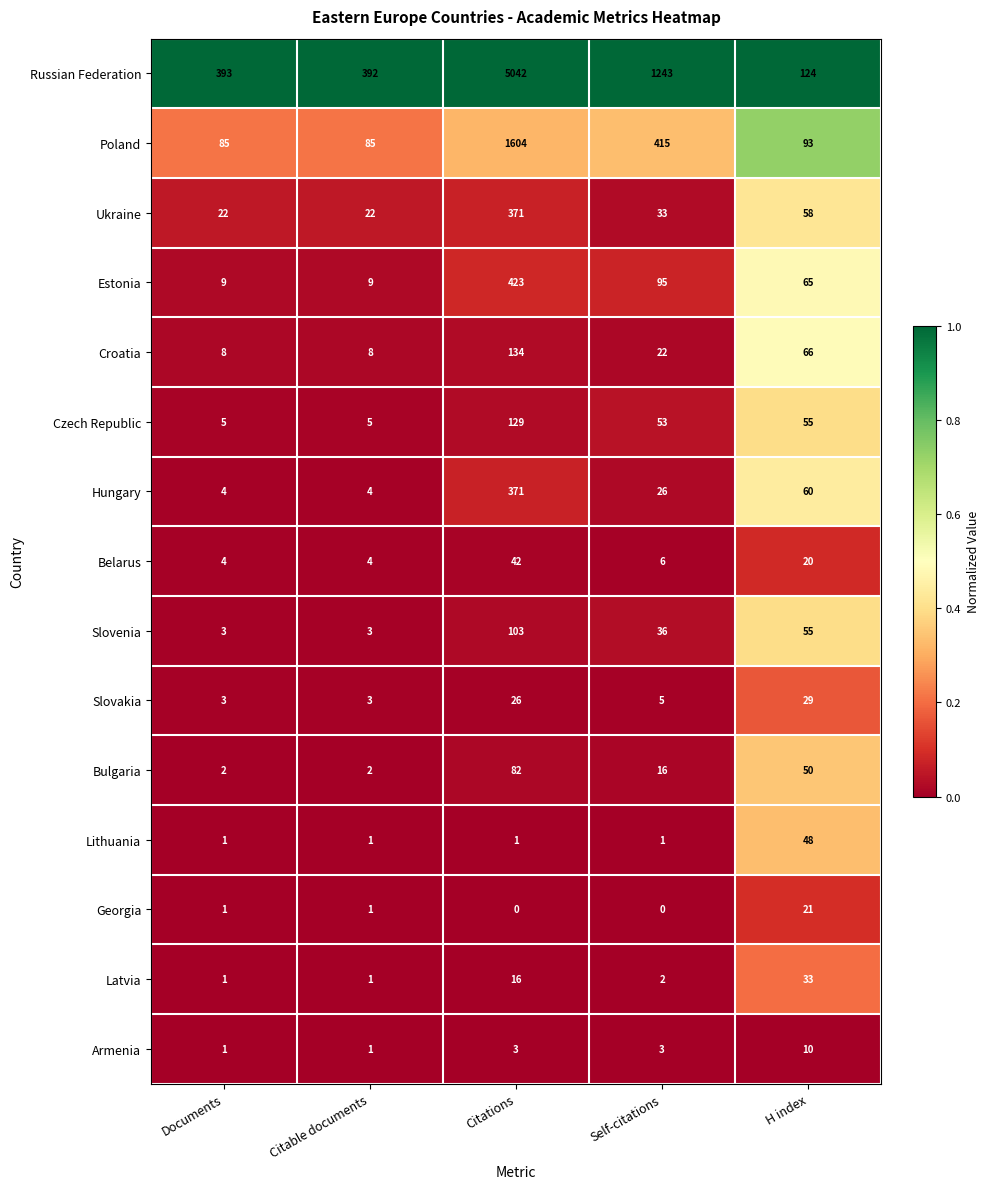

At which category is the sum across all series the highest?

Citations